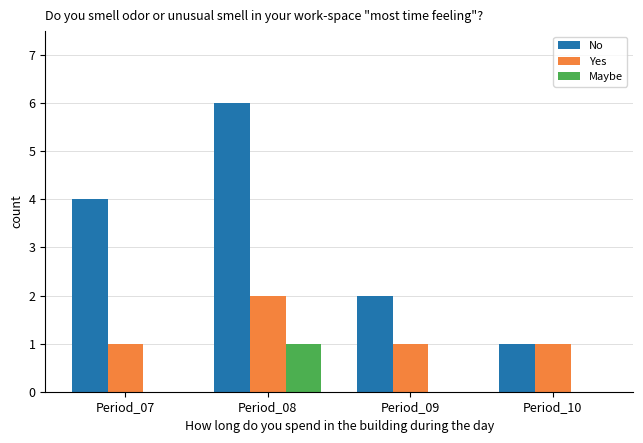

What are all the series names shown in the legend?

No, Yes, Maybe